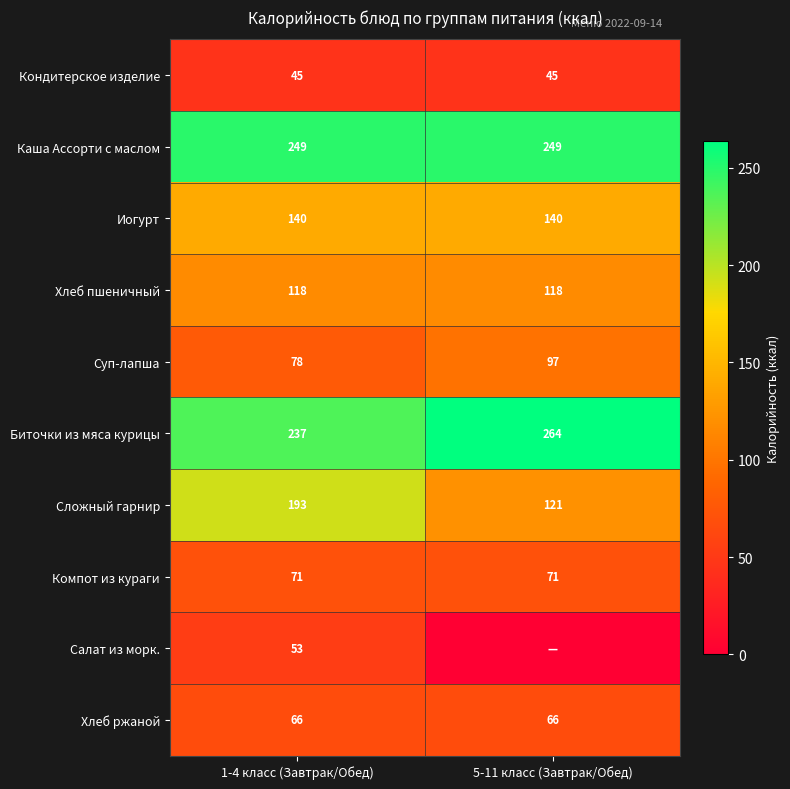

What is the total value across all series at 1-4 класс (Завтрак/Обед)?

1250